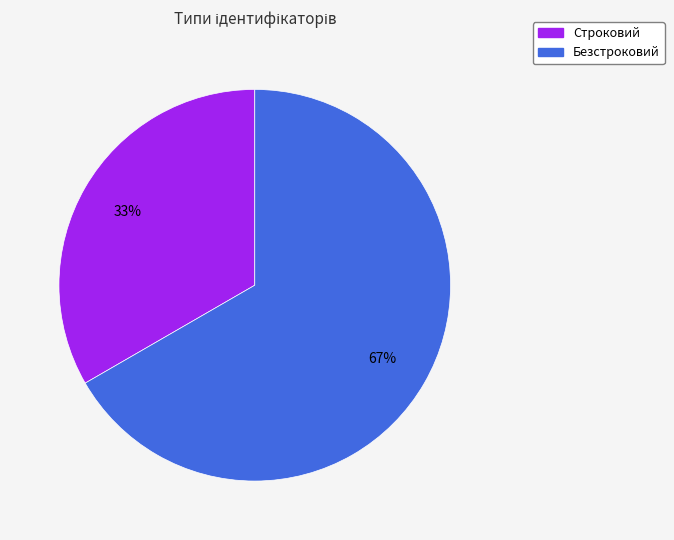

What is the largest slice in the pie chart?

Безстроковий